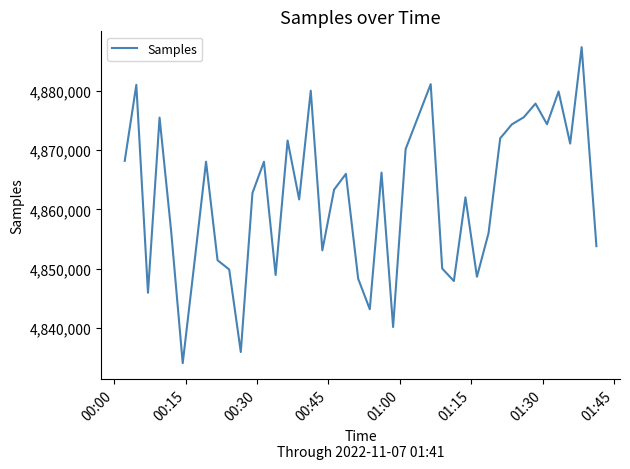

What is the difference between the maximum and minimum values?

53196